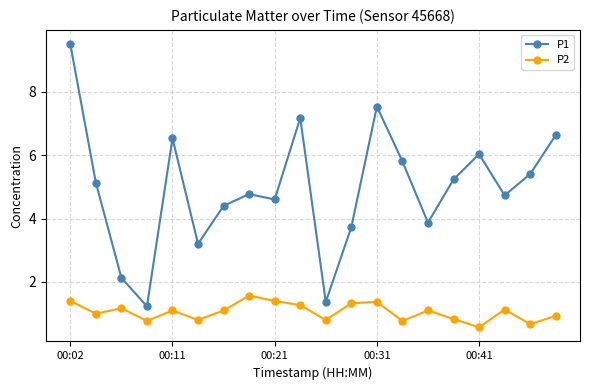

What is the highest value of the P1 series?

9.5